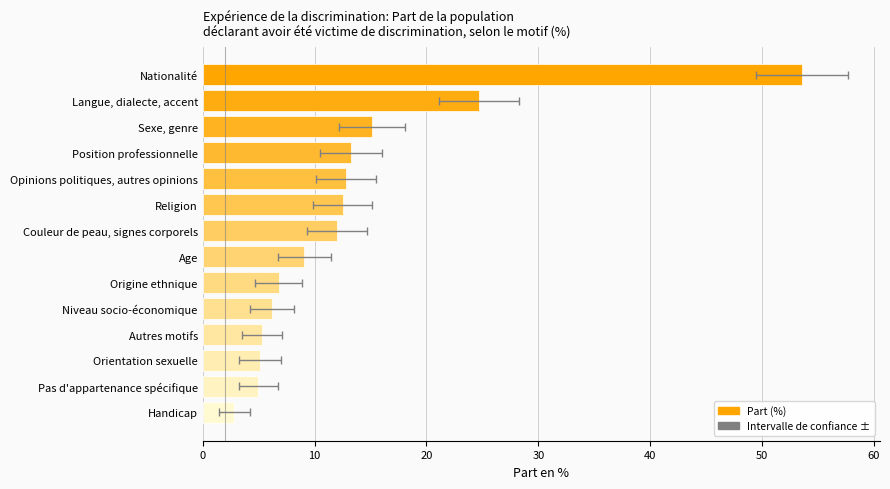

Reading left to right, list all the values displayed in this chart.

2.8	5.0	5.2	5.3	6.2	6.8	9.1	12.0	12.5	12.8	13.3	15.1	24.7	53.6